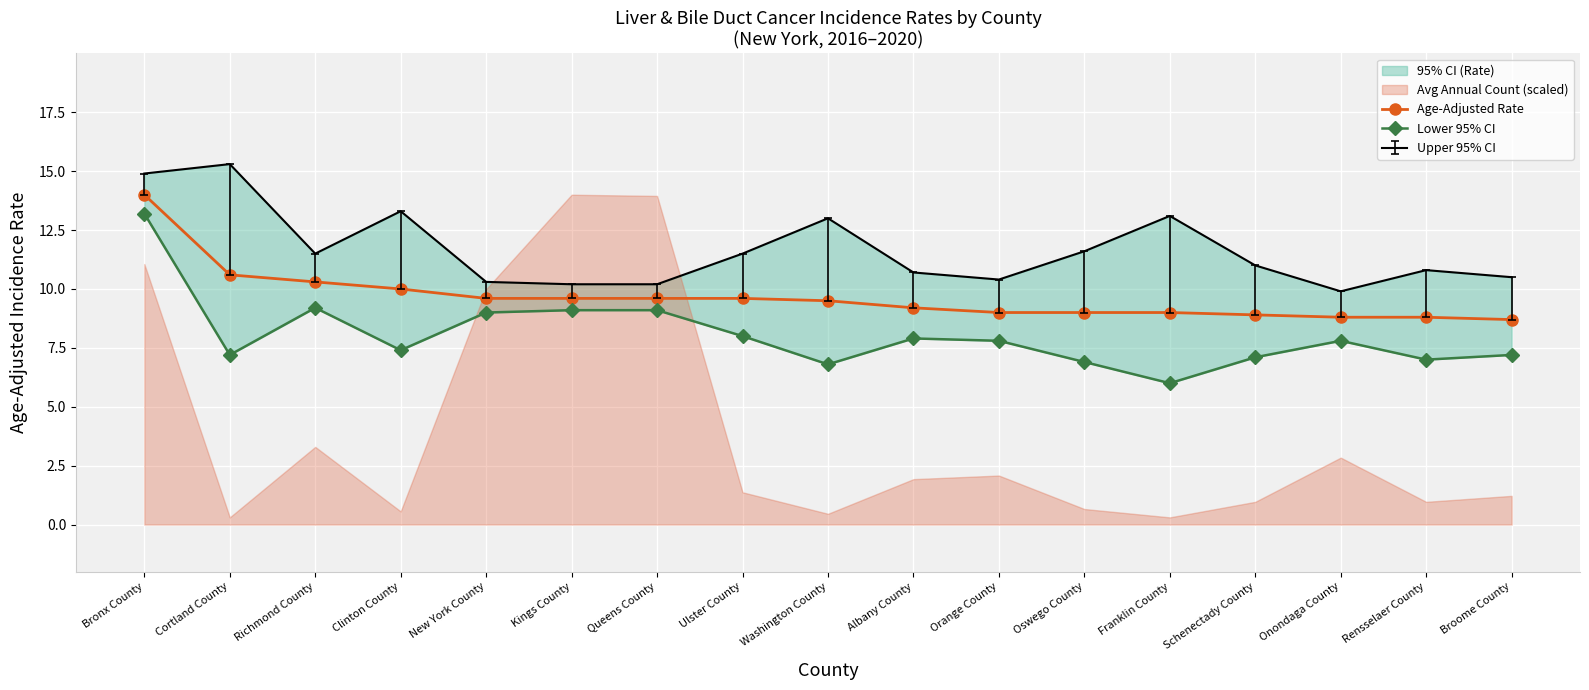

True or false: Lower 95% CI has a value of 7.4 at Clinton County.

True